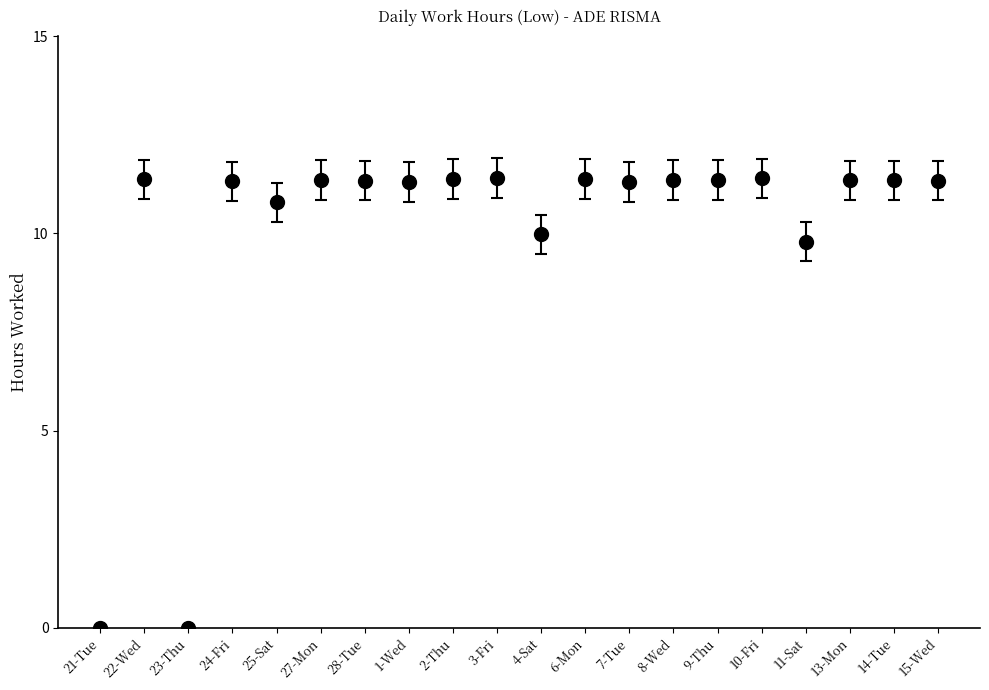

Is this an area chart (filled region under the line)?

No